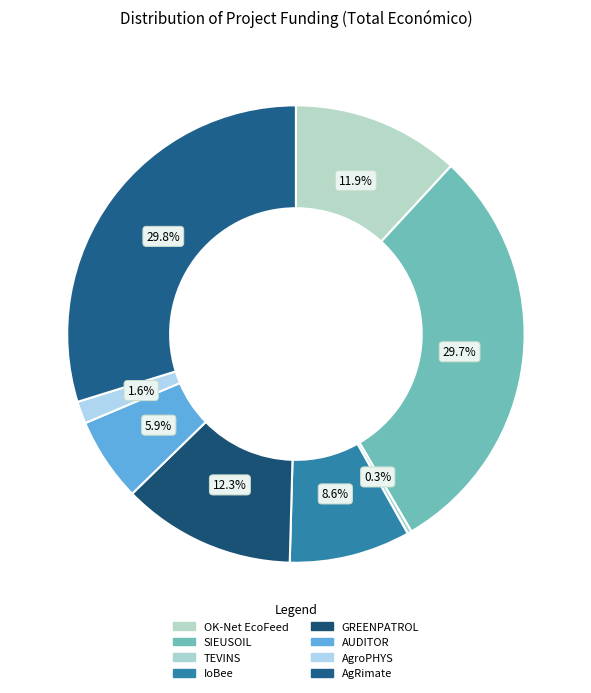

What is the smallest slice in the pie chart?

TEVINS